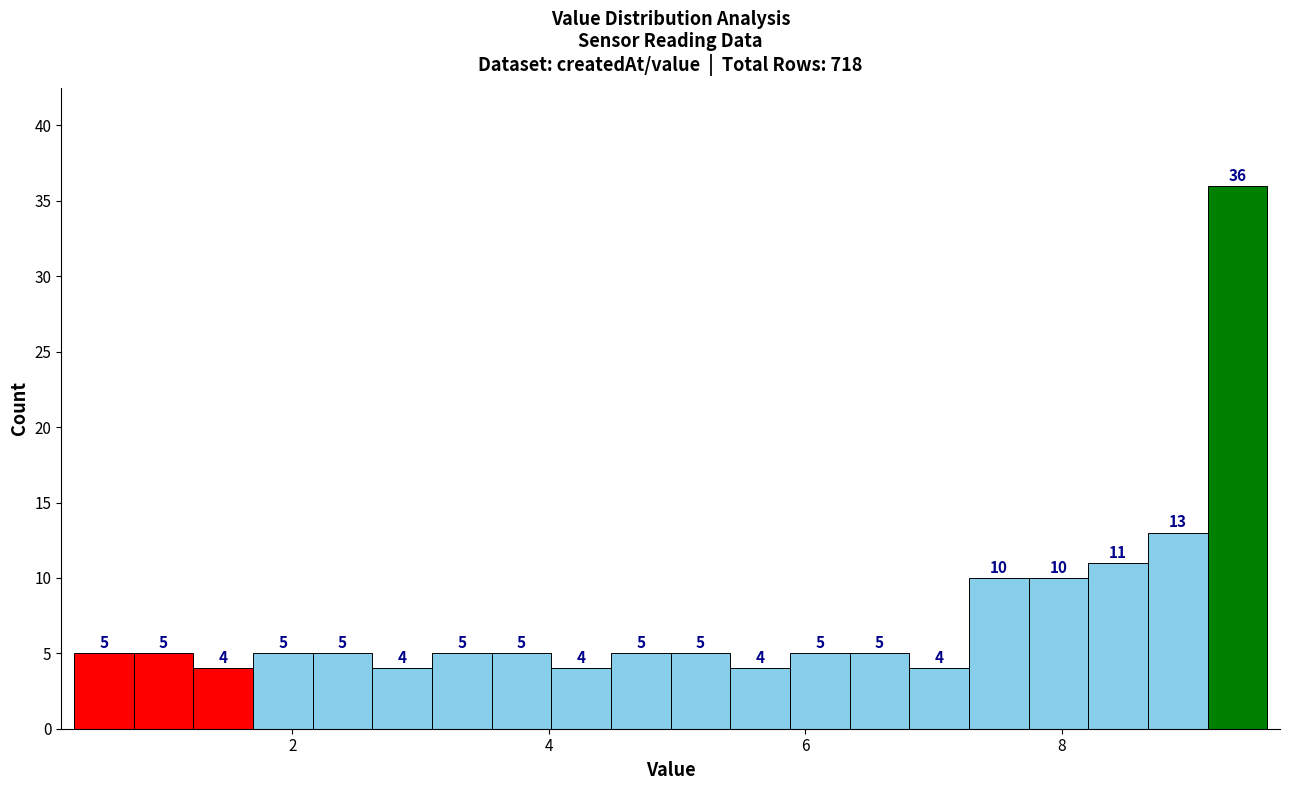

Around what value on the x-axis is the tallest bar? Give the approximate position of its centre, as read against the axis.

9.4